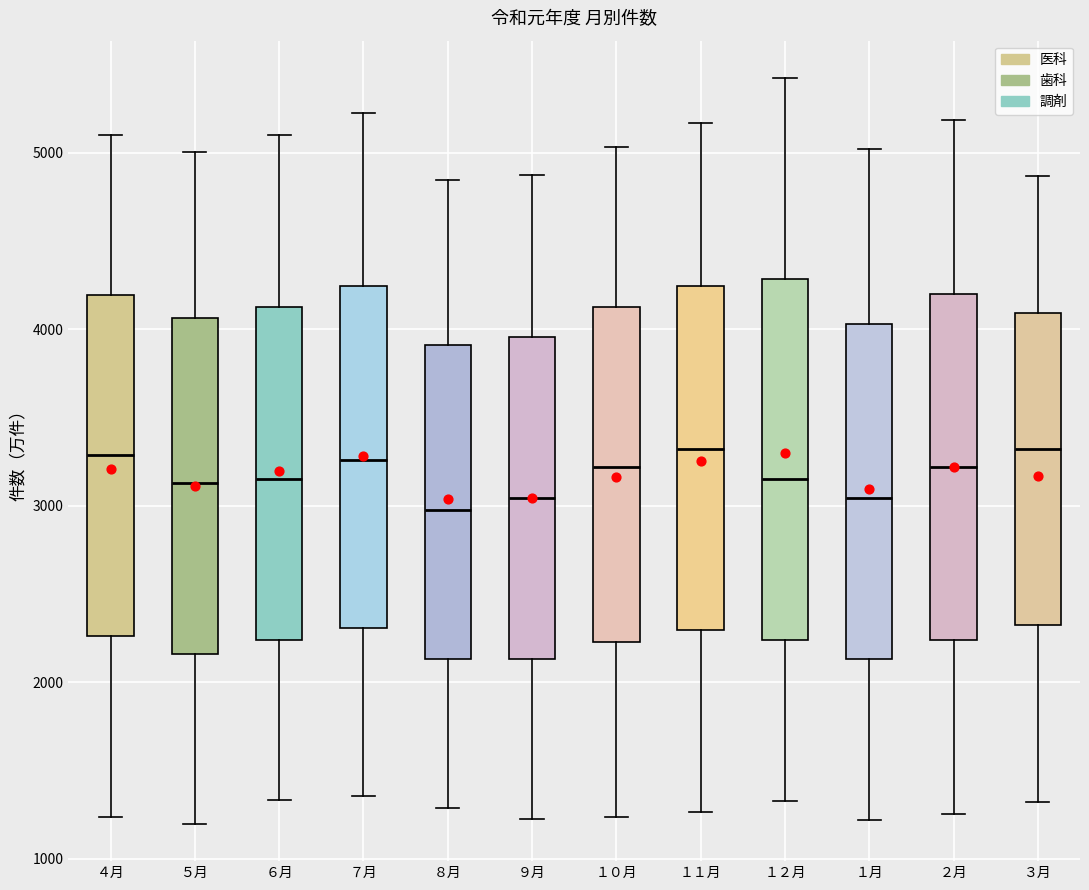

Where is the upper edge of the box for １２月 on the y-axis? The values are not printed on the chart, so give them approximately, as read against the axis.

4300